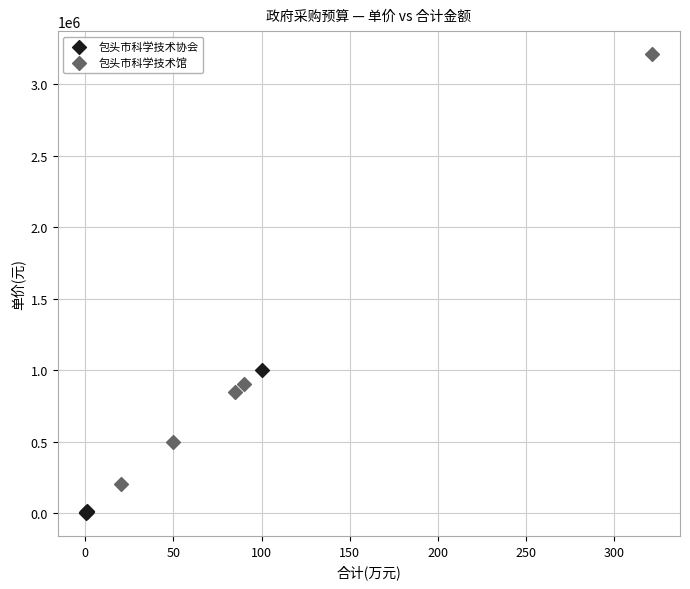

Which series contains the highest Y value?

包头市科学技术馆